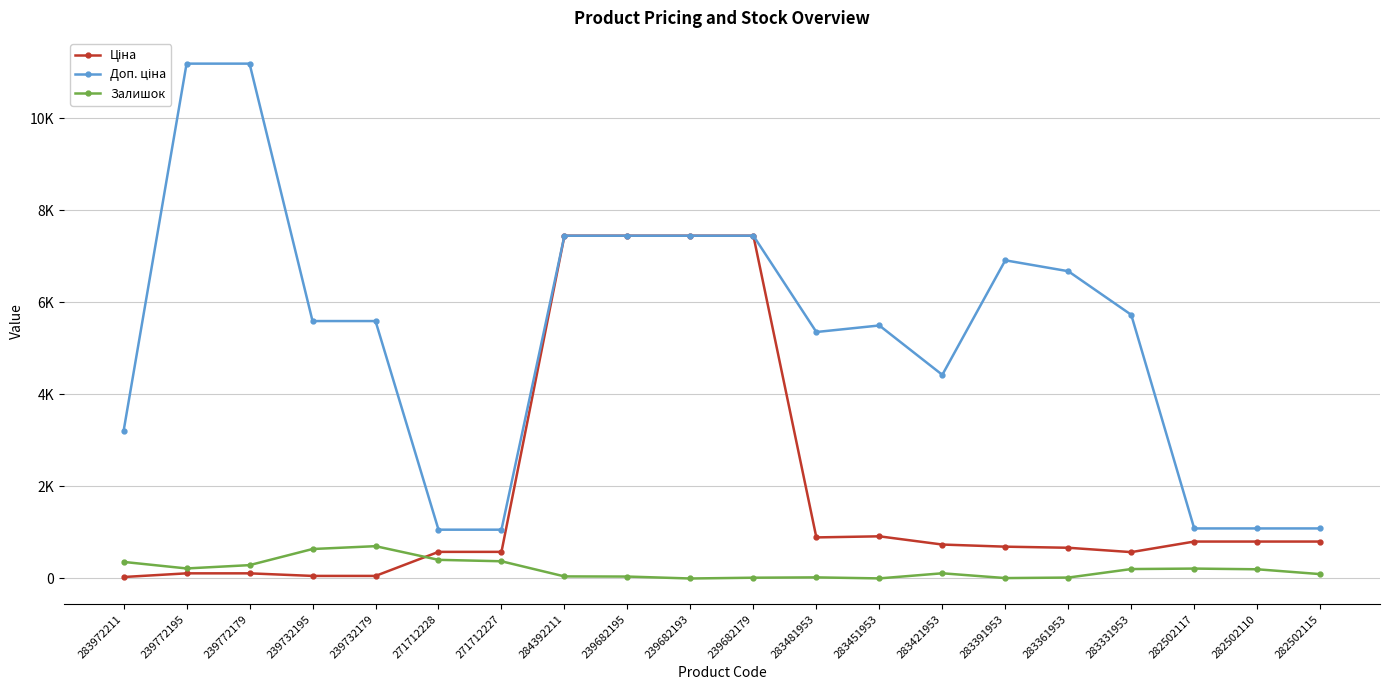

What position from the right is 283391953?

6